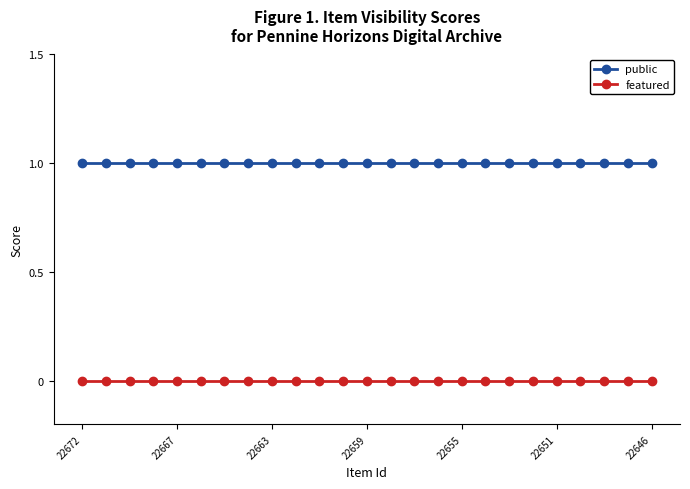

List the series in order of their peak value, highest first.

public, featured